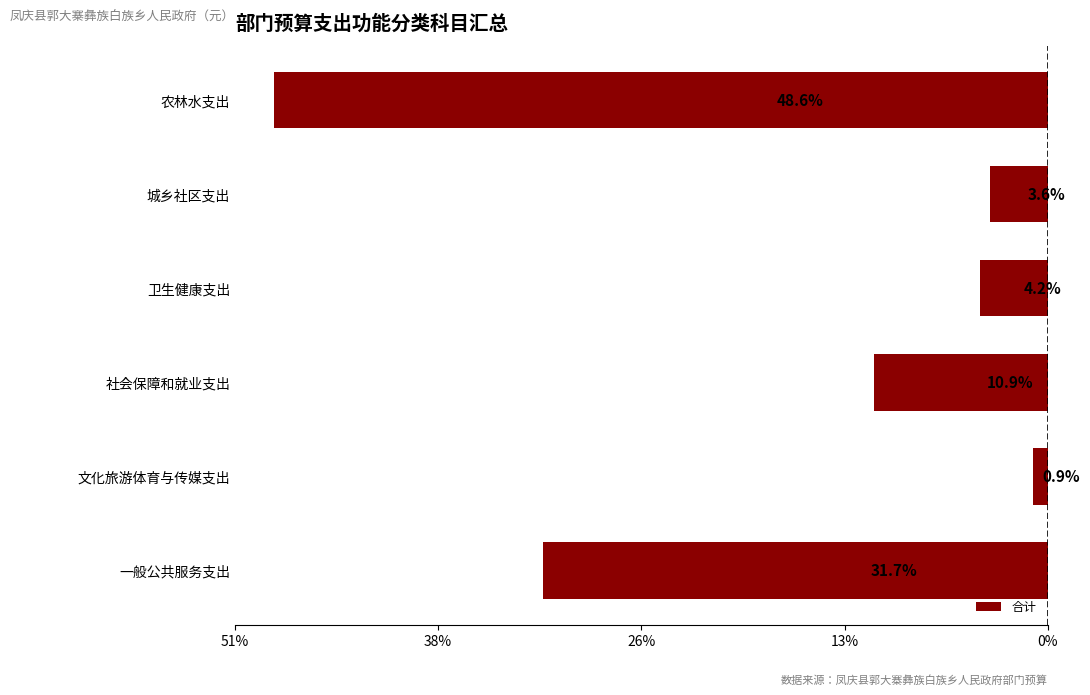

Are the bars horizontal?

Yes